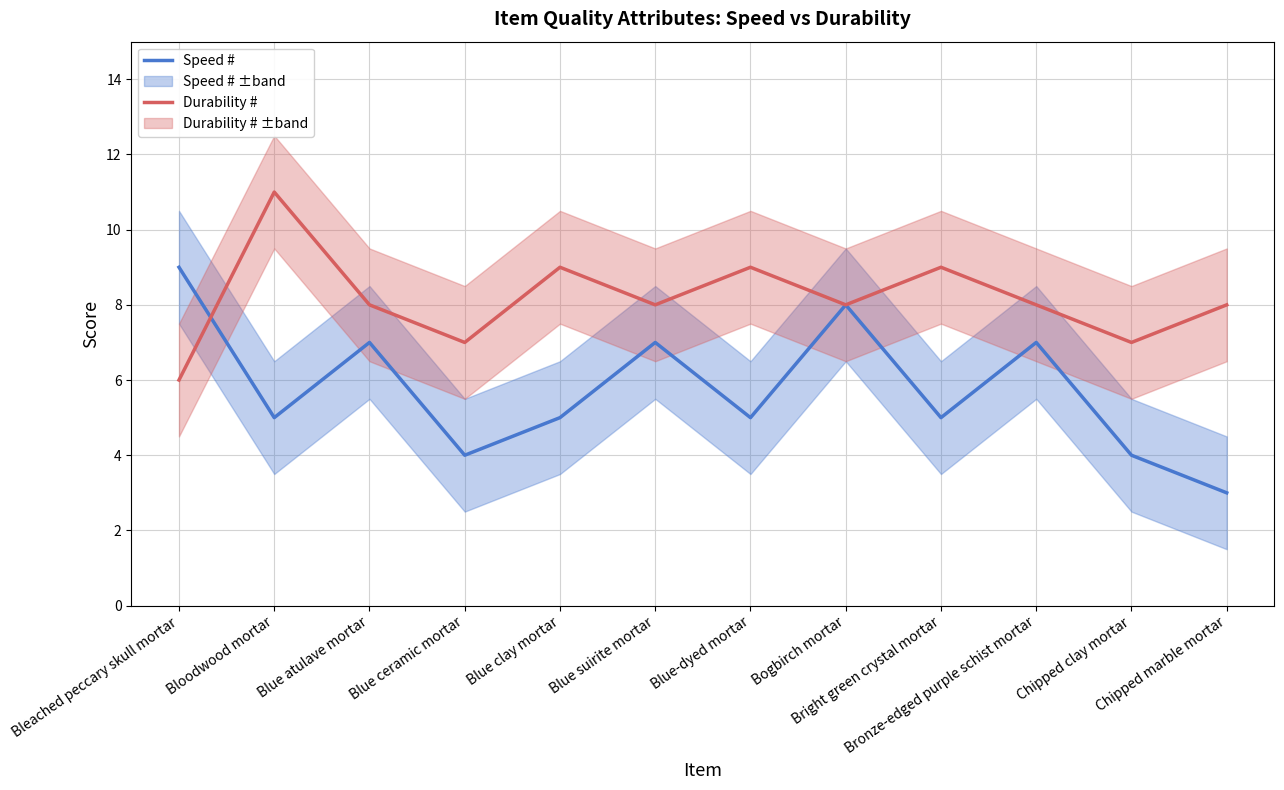

At which category does Durability # reach its first local peak?

Bloodwood mortar